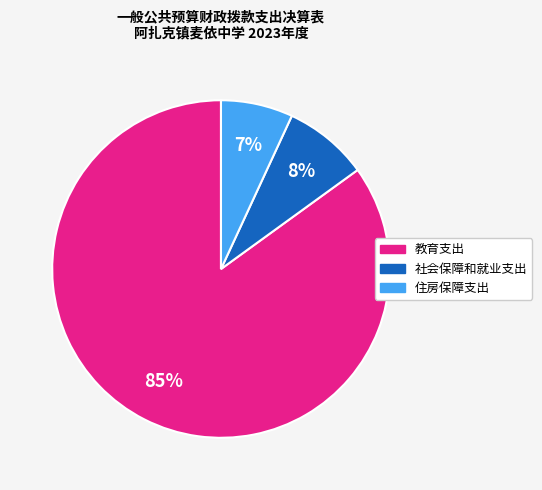

True or false: 教育支出 accounts for 92% of the total.

False